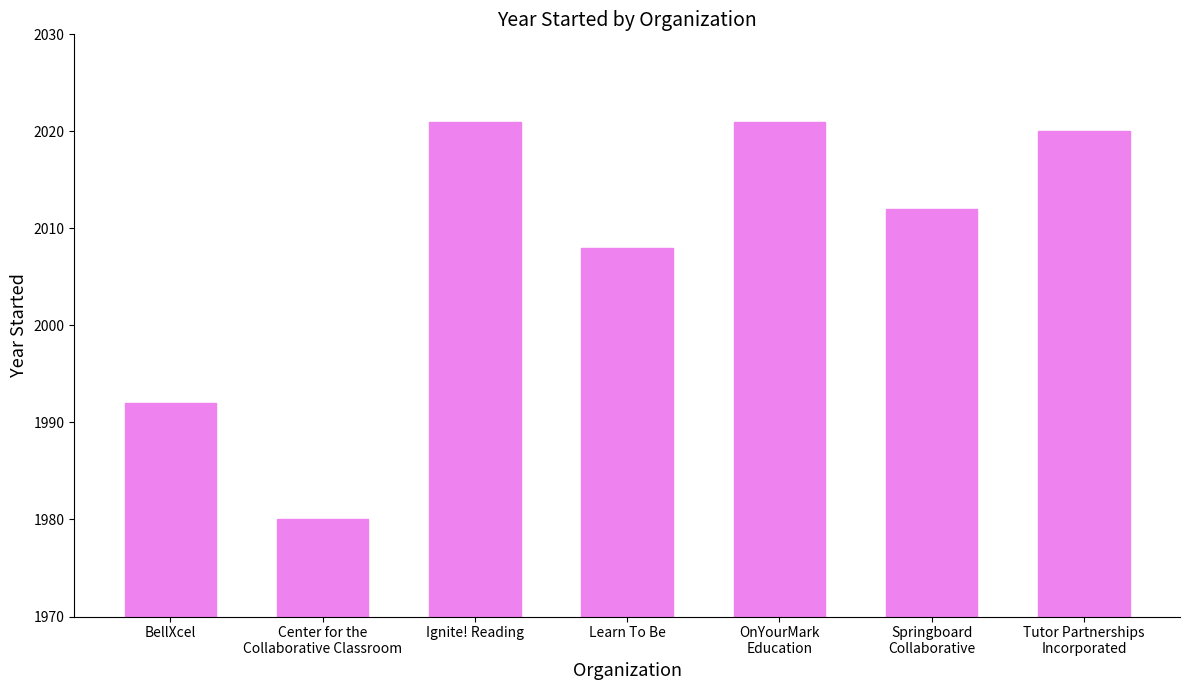

Between Springboard
Collaborative and Tutor Partnerships
Incorporated, which is larger?

Tutor Partnerships
Incorporated